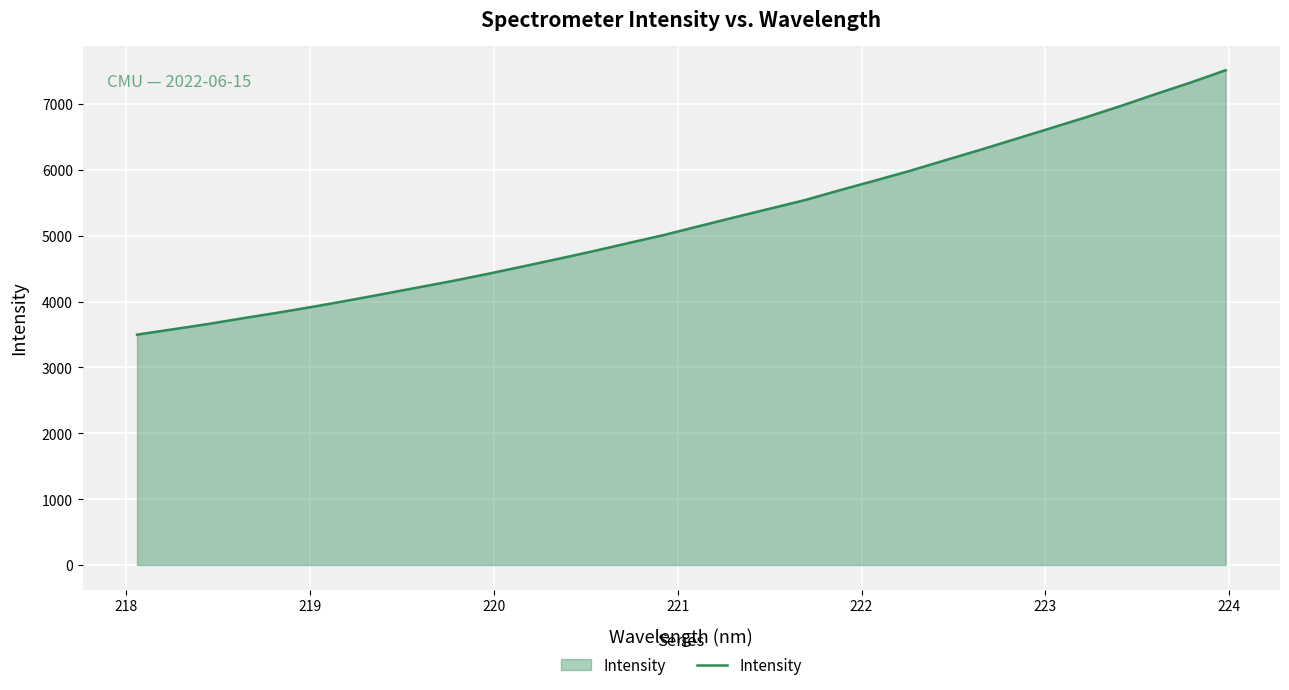

Count the number of values greater than 5145.

16